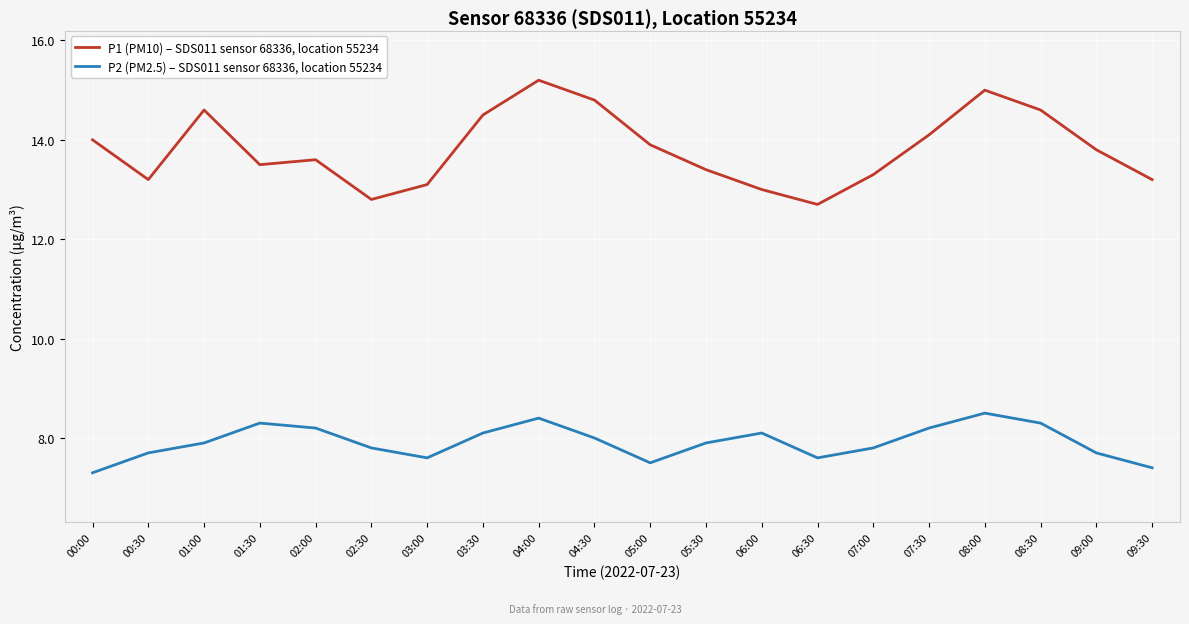

True or false: P2 (PM2.5) – SDS011 sensor 68336, location 55234 and P1 (PM10) – SDS011 sensor 68336, location 55234 intersect in this chart.

False